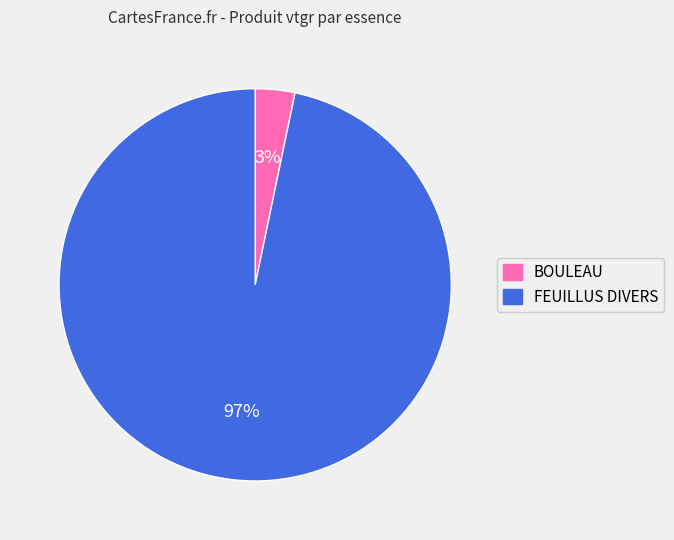

Which category accounts for the majority?

FEUILLUS DIVERS